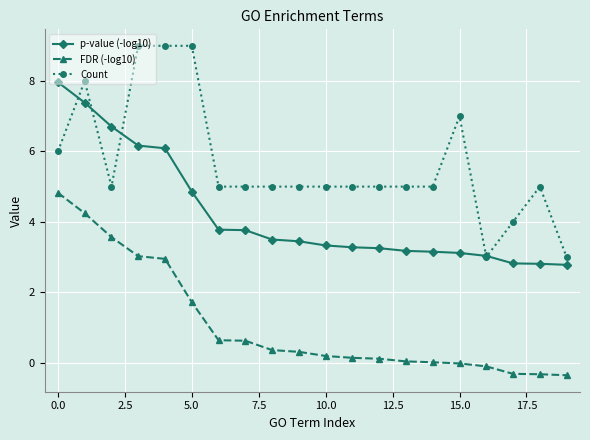

True or false: FDR (-log10) and Count intersect in this chart.

False